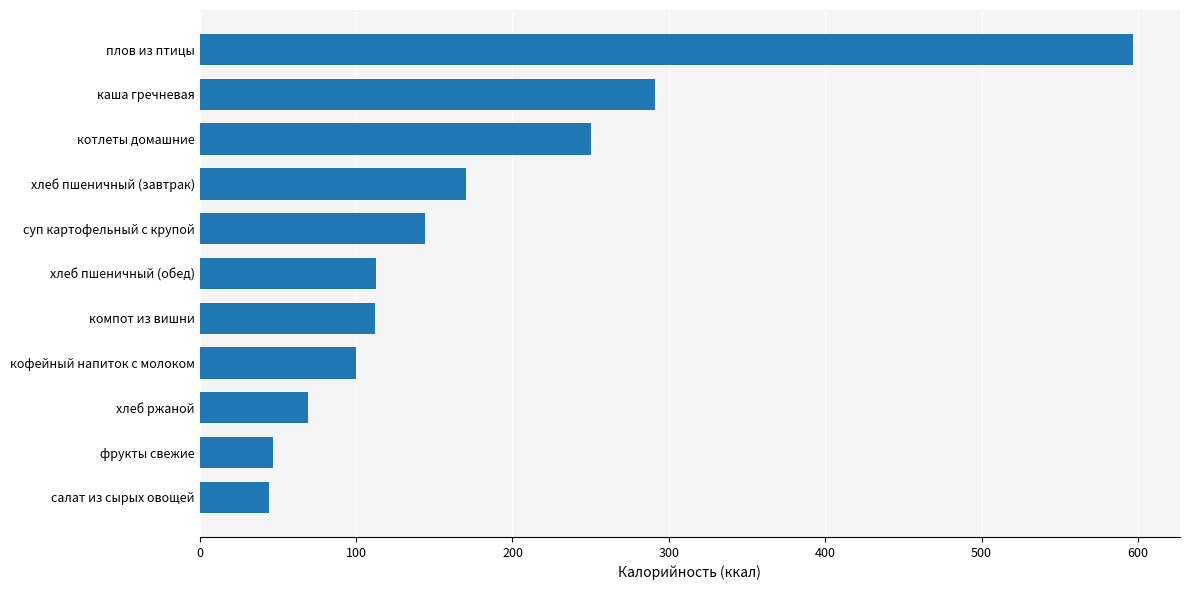

What is the average value?

176